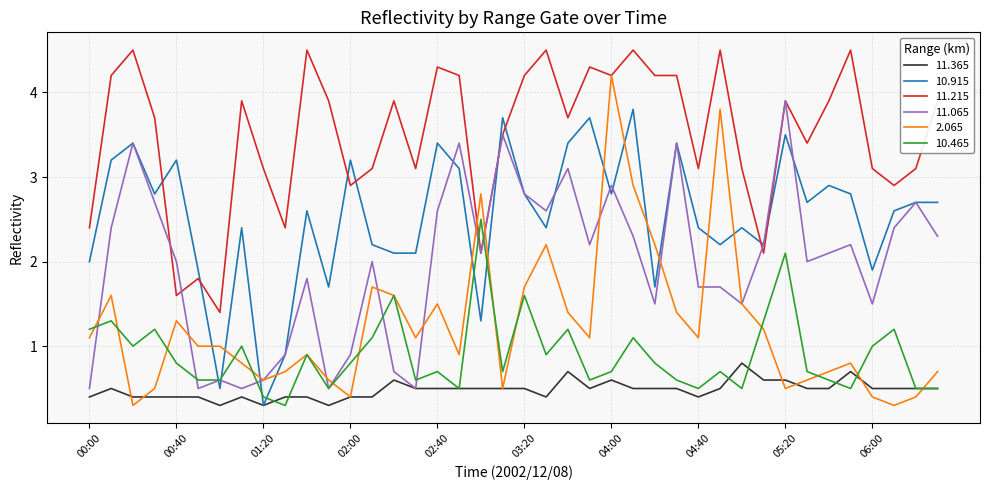

Which series ends up on top after the final intersection of 10.915 and 11.215?

11.215